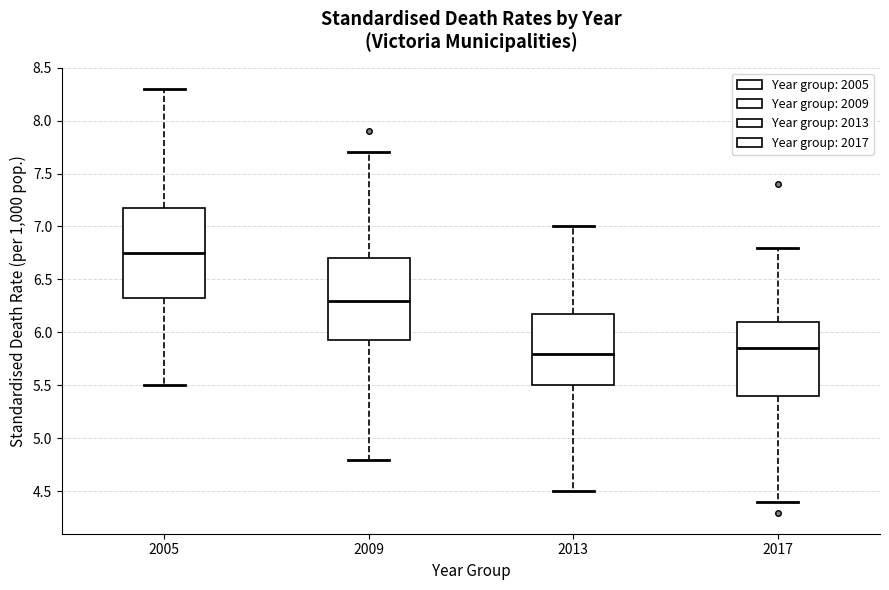

Reading left to right, read every box against the y-axis: the position of its median line, the range the box covers, and the ends of its whiskers. The values are not printed on the chart, so give them approximately, as read against the axis.

2005: median 6.75, box 6.35 to 7.20, whiskers 5.50 to 8.30
2009: median 6.30, box 5.95 to 6.70, whiskers 4.80 to 7.70
2013: median 5.80, box 5.50 to 6.20, whiskers 4.50 to 7.00
2017: median 5.85, box 5.40 to 6.10, whiskers 4.40 to 6.80